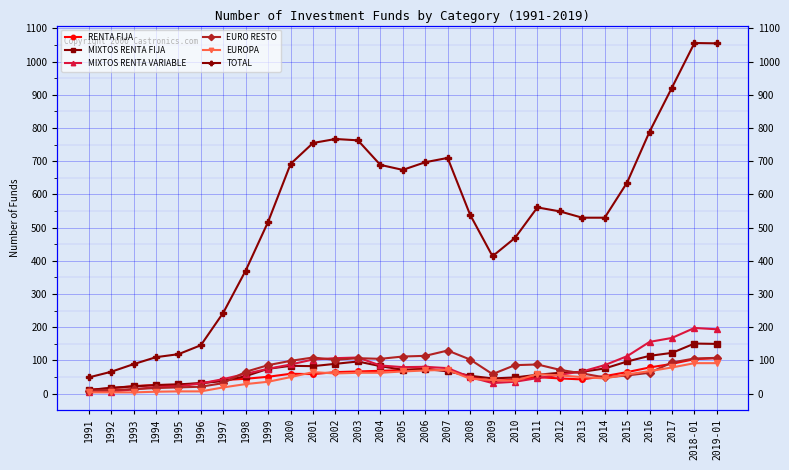

At 2011, list the series in order from smallest to largest.

MIXTOS RENTA VARIABLE, RENTA FIJA, MIXTOS RENTA FIJA, EUROPA, EURO RESTO, TOTAL